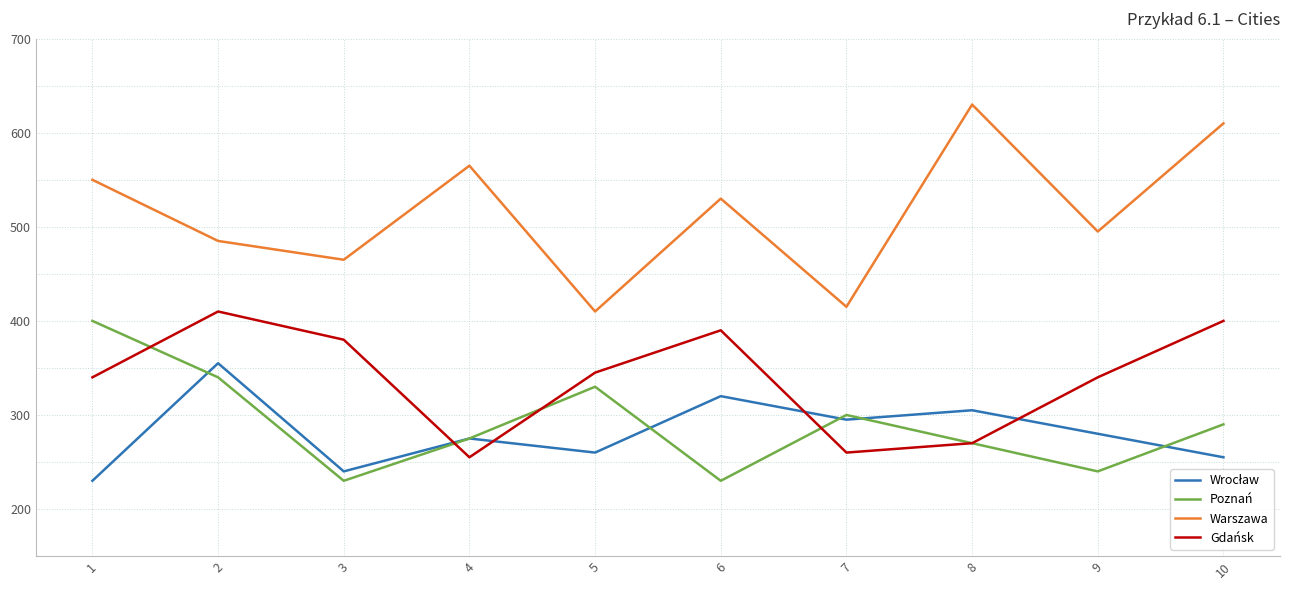

The value of Gdańsk at 5 is 345. True or false?

True